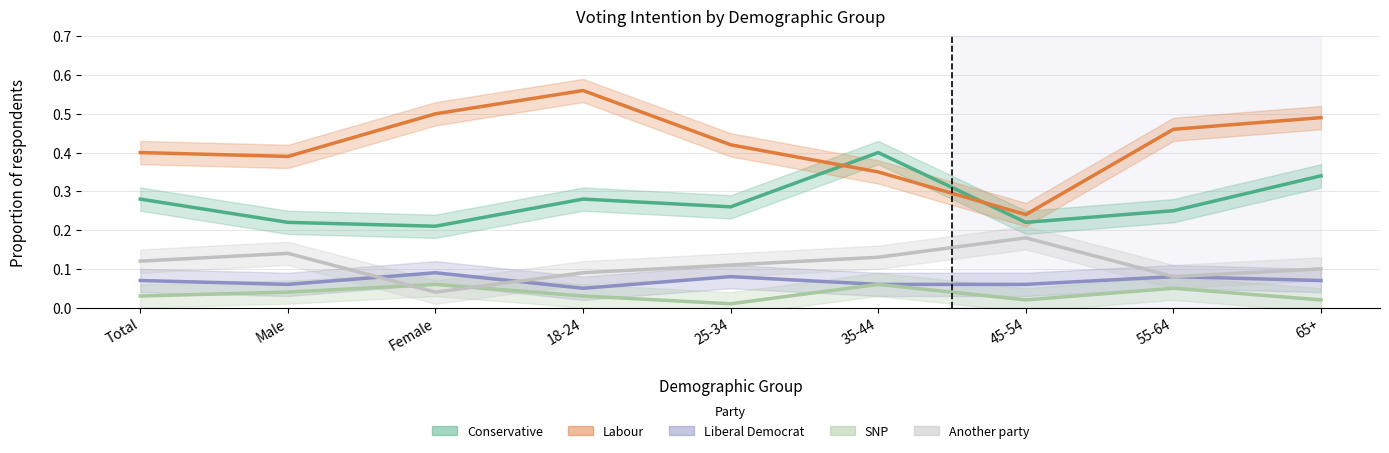

What is the sum of the Liberal Democrat values at Total and 65+?

0.1